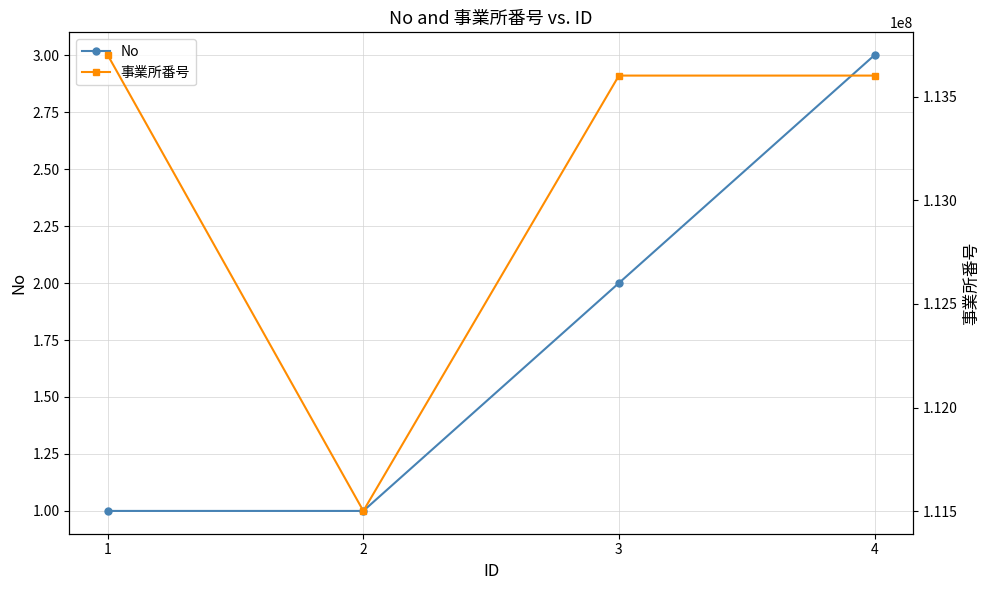

Which series has the widest spread of values?

事業所番号